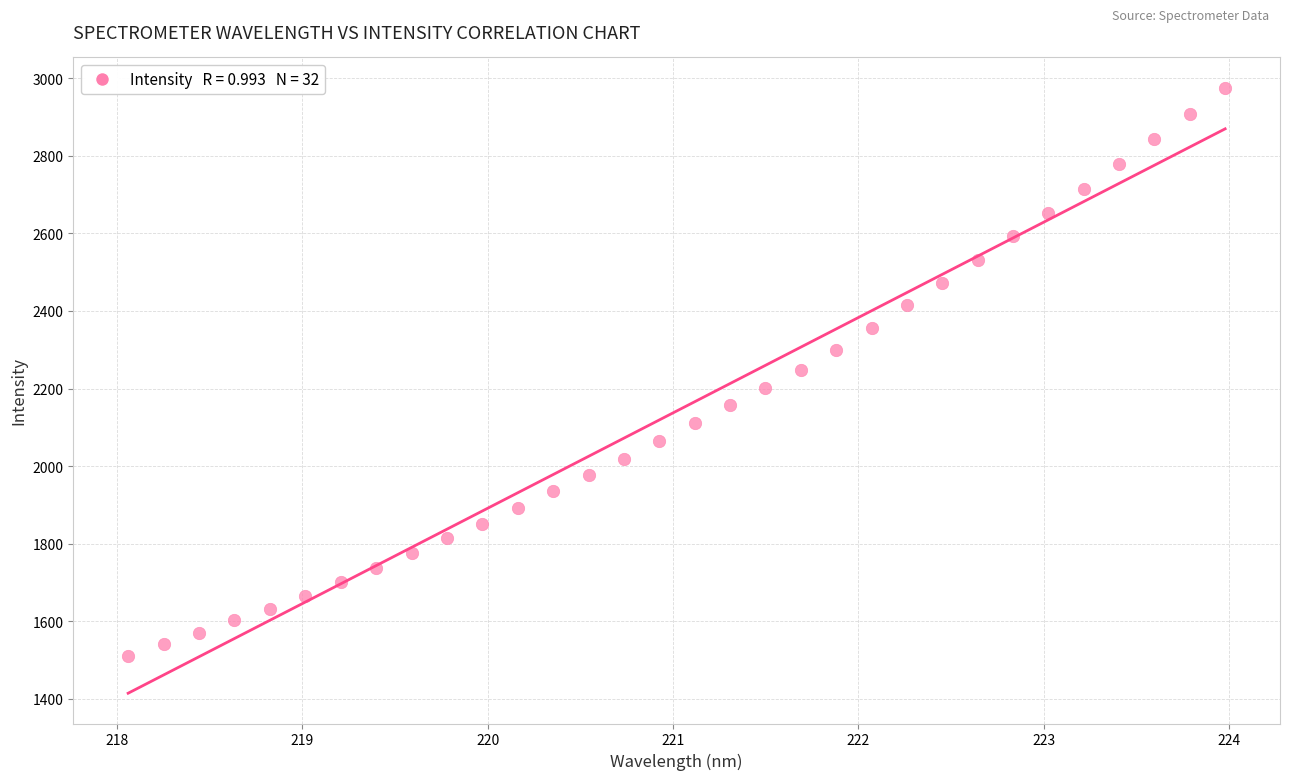

What is the range of X values (max minus min)?

5.9